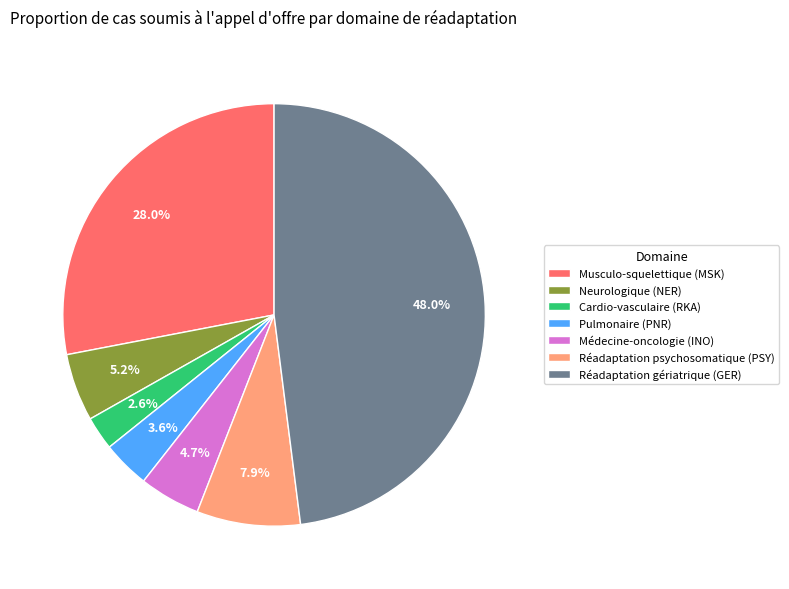

What is the smallest slice in the pie chart?

Cardio-vasculaire (RKA)